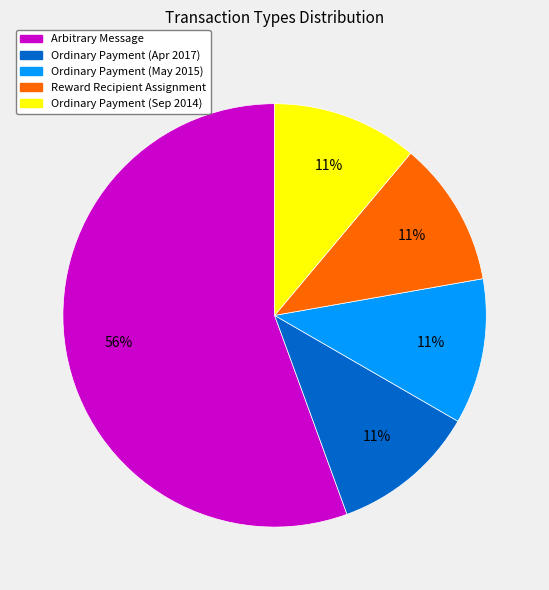

To the nearest percent, what percentage of the pie is Ordinary Payment (Sep 2014)?

11%